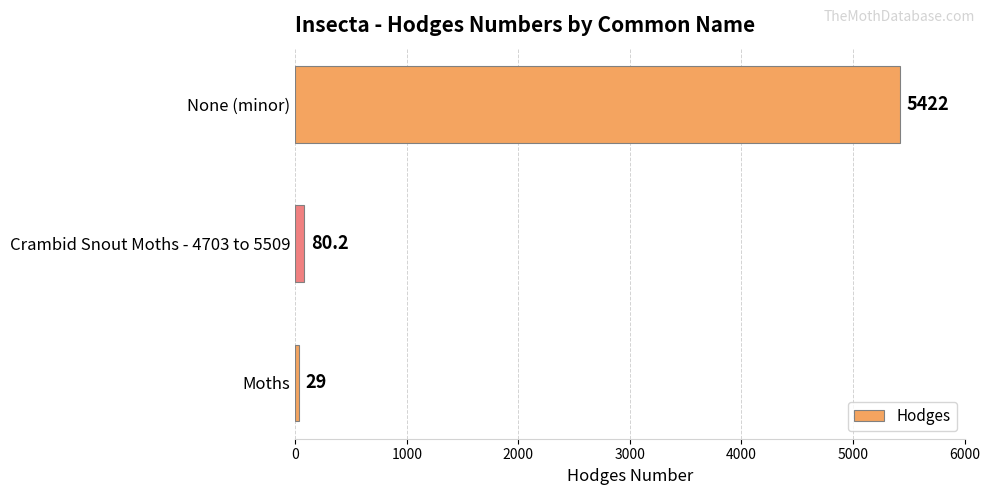

What is the sum of the values at None (minor) and Moths?

5451.0